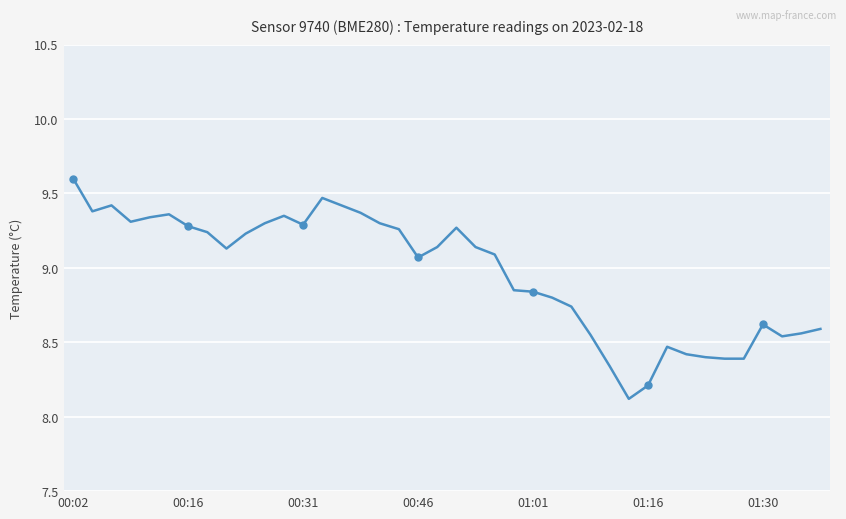

Does the chart display data point markers on the line(s)?

No